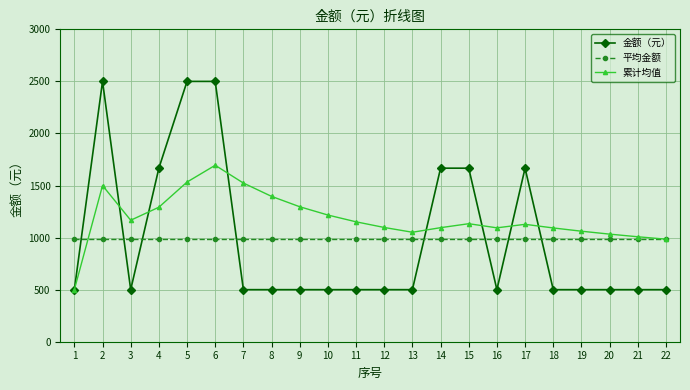

At which category does 金额（元） reach its first local peak?

2